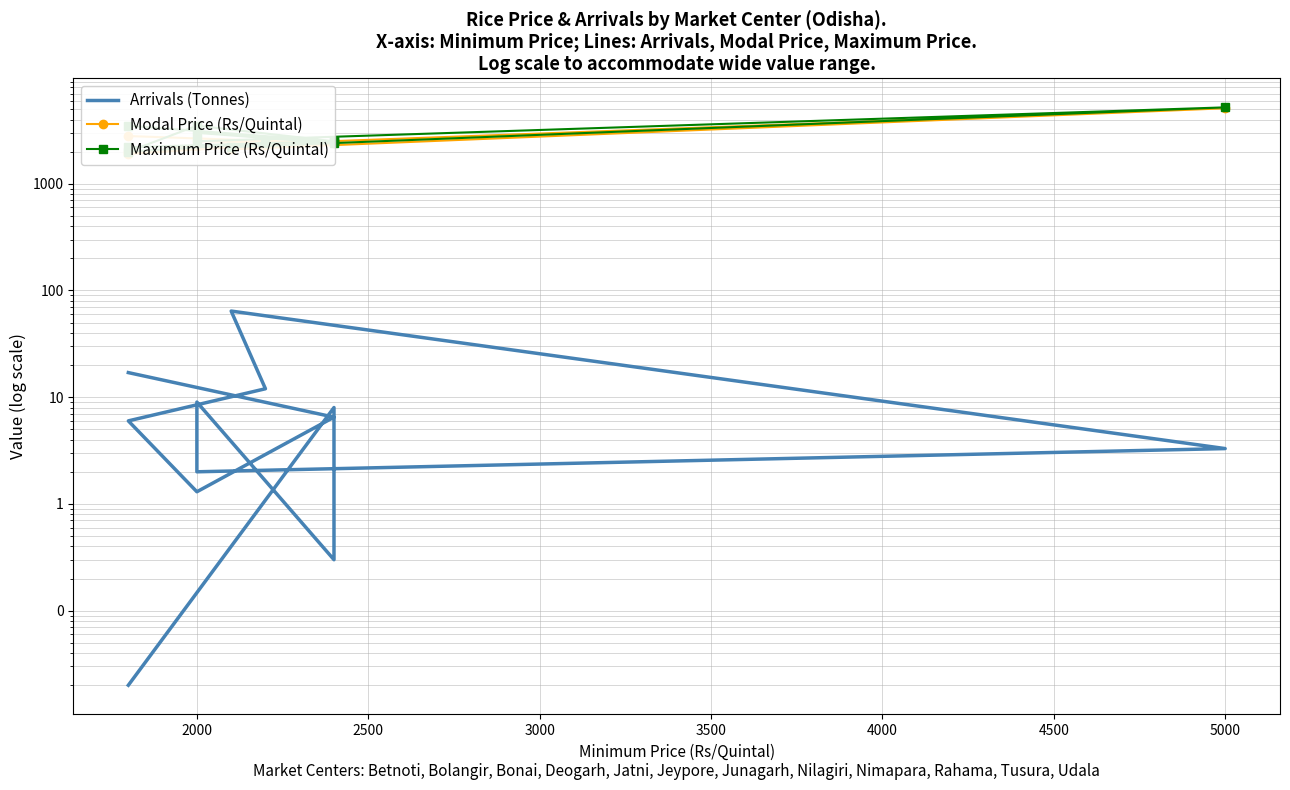

What is the difference between the maximum and minimum values in the Arrivals (Tonnes) series?

64.1